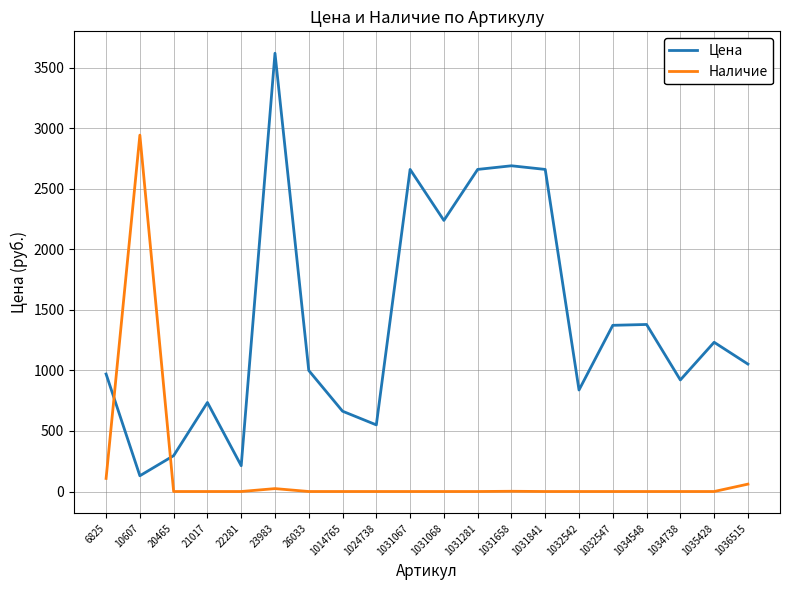

Which series changed the most between 26033 and 1034548?

Цена